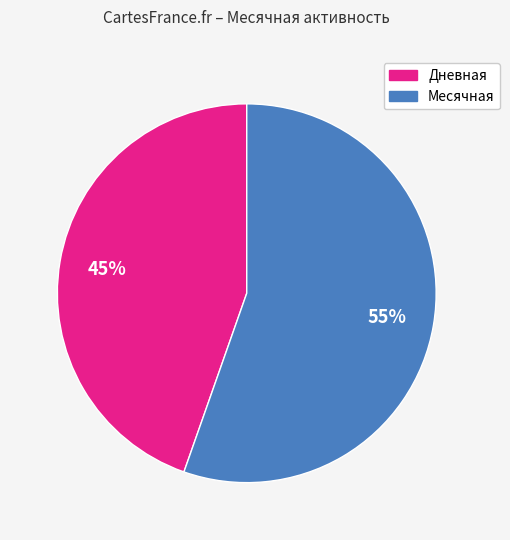

Is there any slice that represents more than half of the pie?

Yes